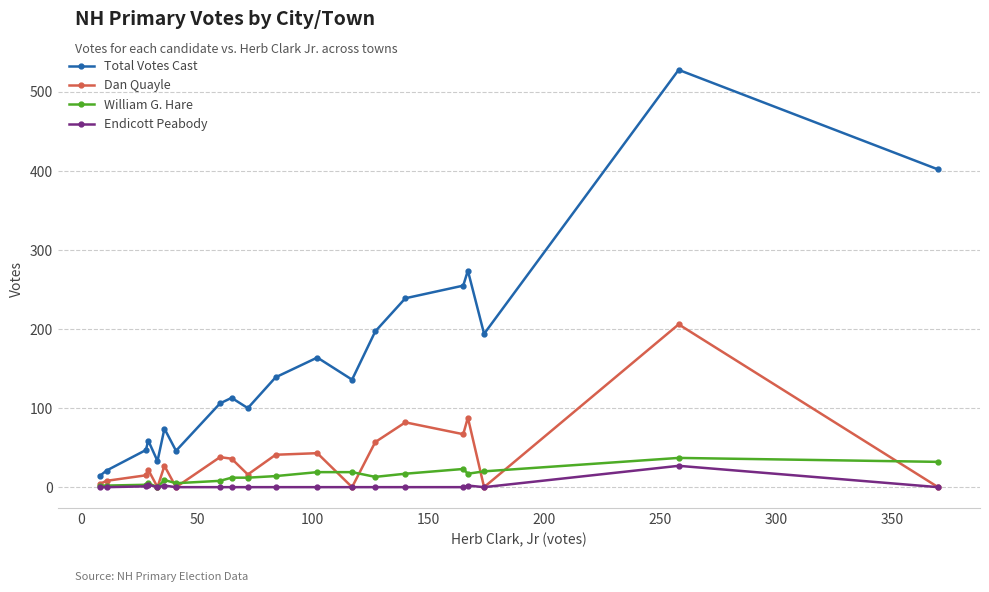

True or false: Total Votes Cast and William G. Hare cross at least once.

False